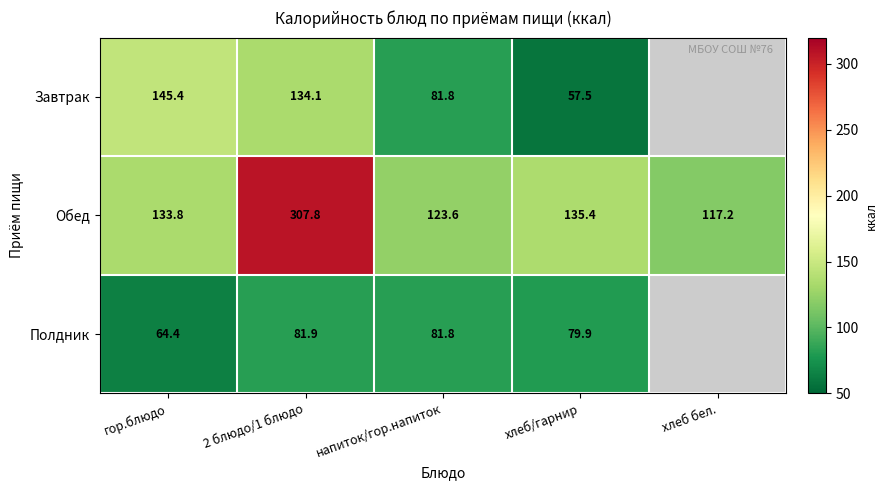

What is the total value across all series at хлеб/гарнир?

272.8